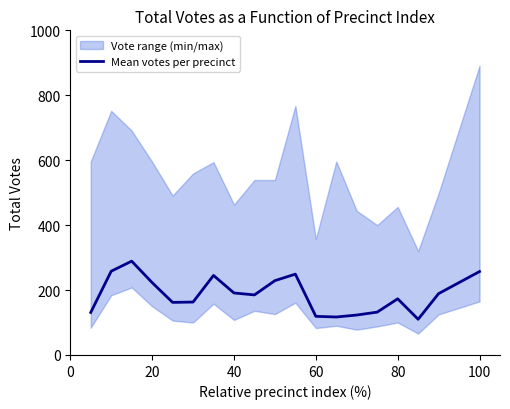

Reading left to right, extract all data points from this chart.

131	258	289	223	162	163	245	191	185	229	249	119	117	123	132	173	110	189	257